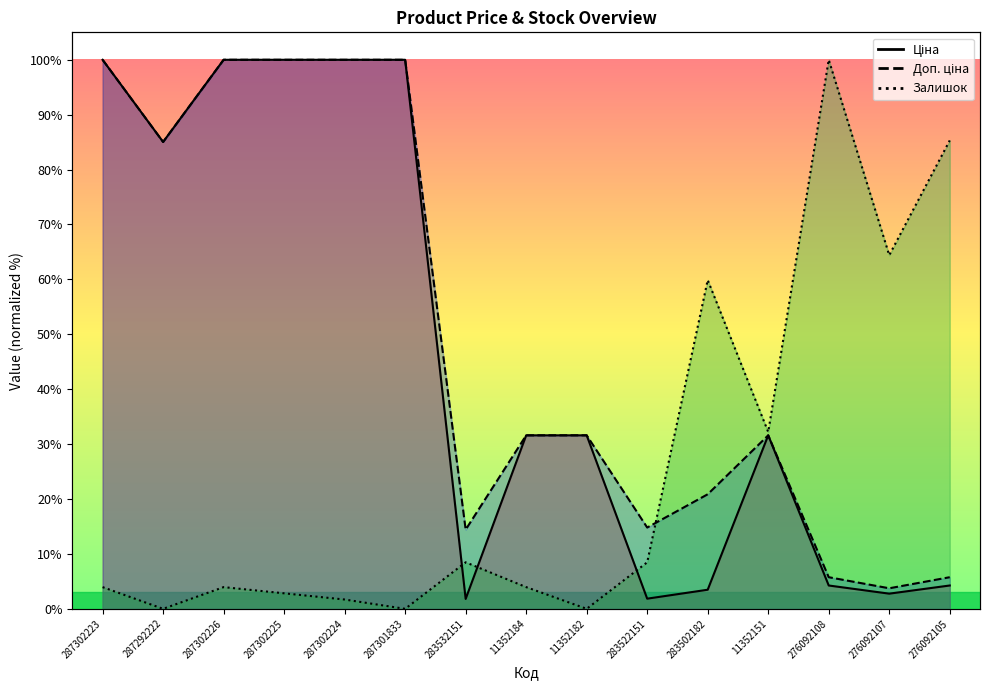

Is the value of Залишок at 287302226 greater than the value of Доп. ціна at 283532151?

No